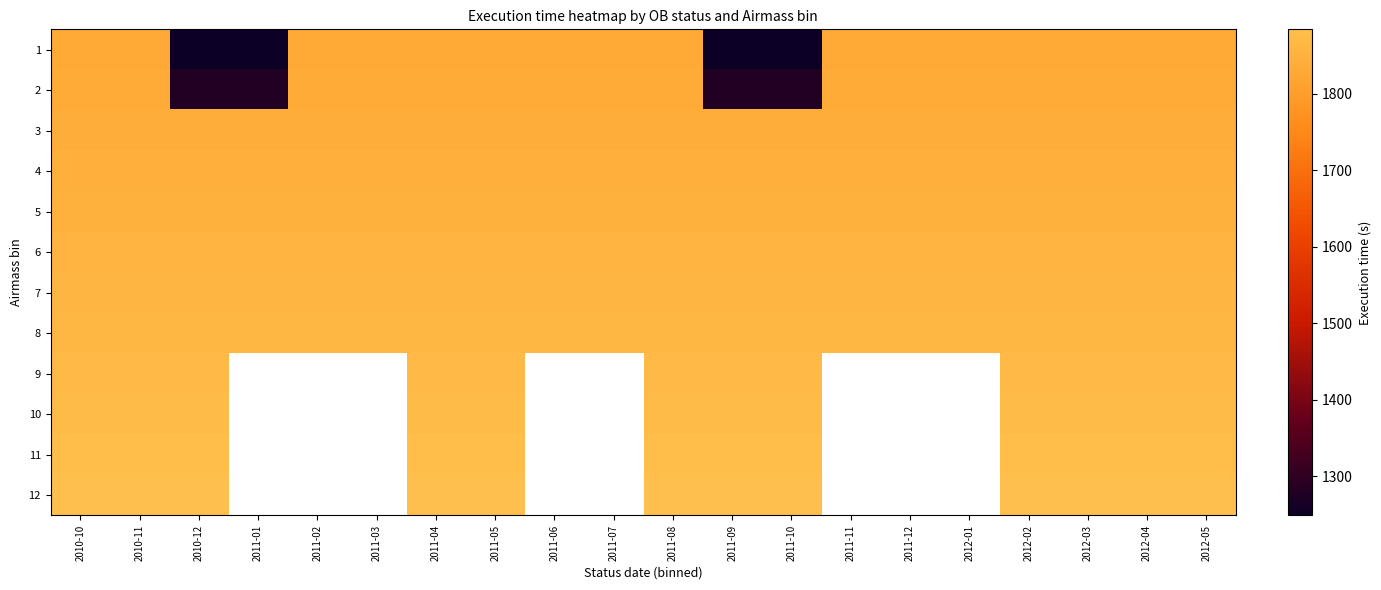

At which label is 3 closest to 1839?

2010-10